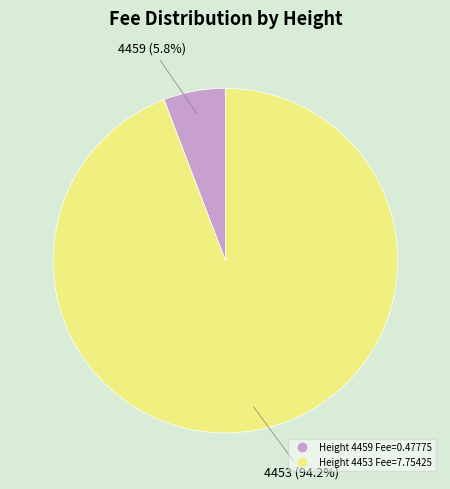

Is there any slice that represents more than half of the pie?

Yes